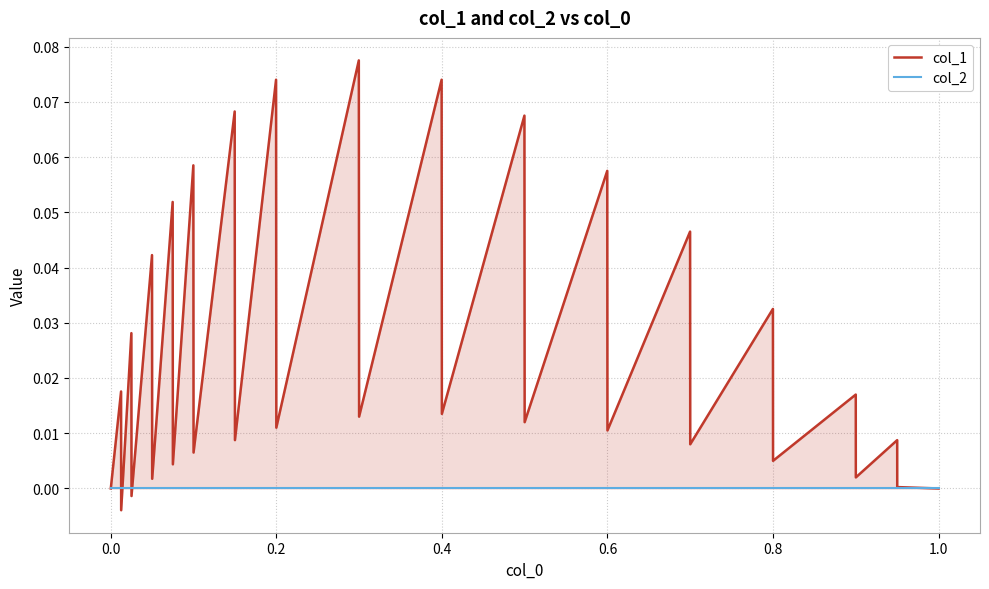

True or false: col_1 has more than 2 interior local peaks.

True